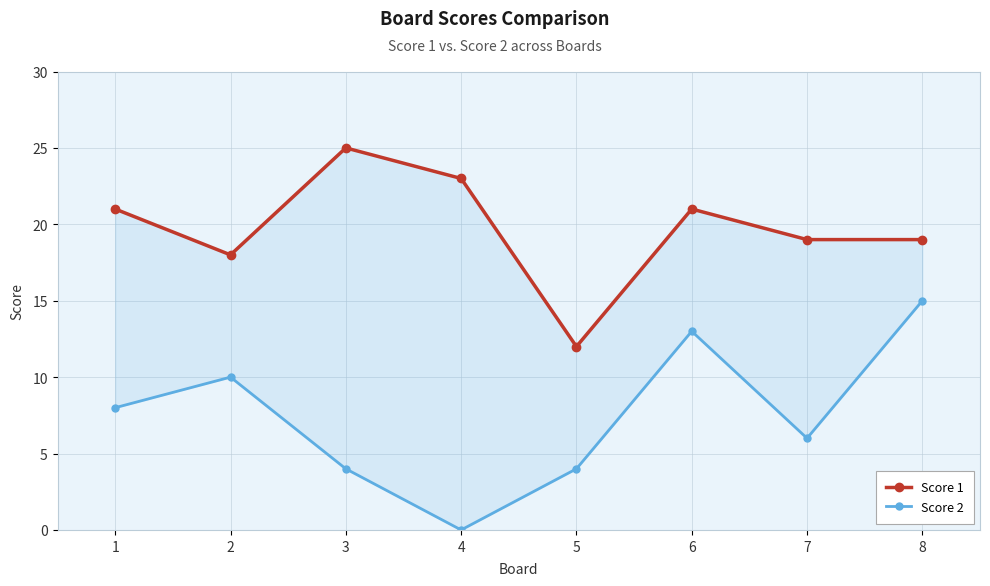

How many data points in Score 1 are less than 21?

4